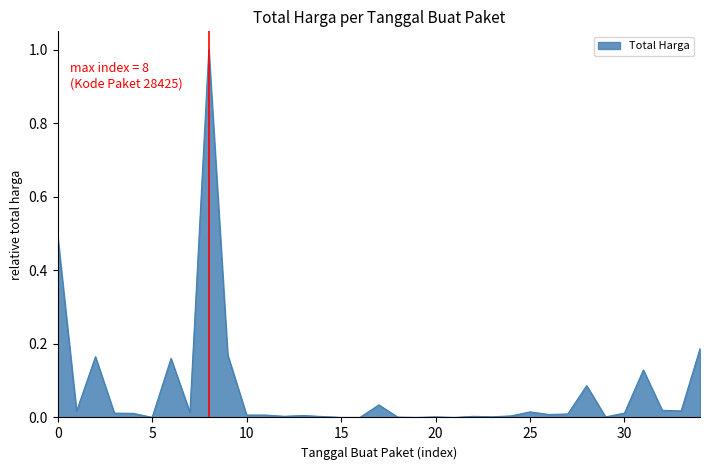

What is the difference between the maximum and minimum values?

1.0